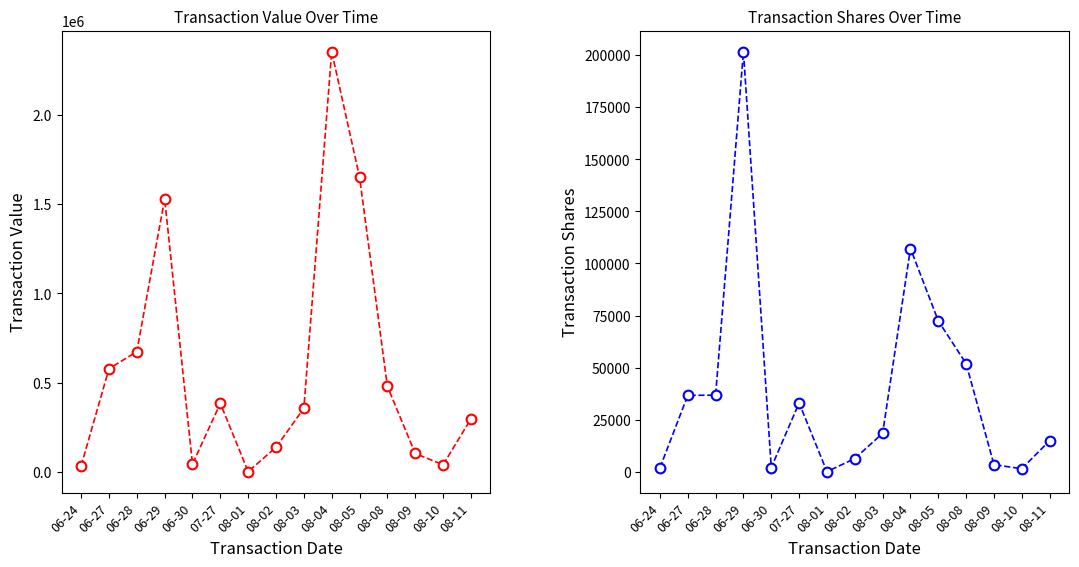

True or false: transactionShares and transactionValue intersect in this chart.

False